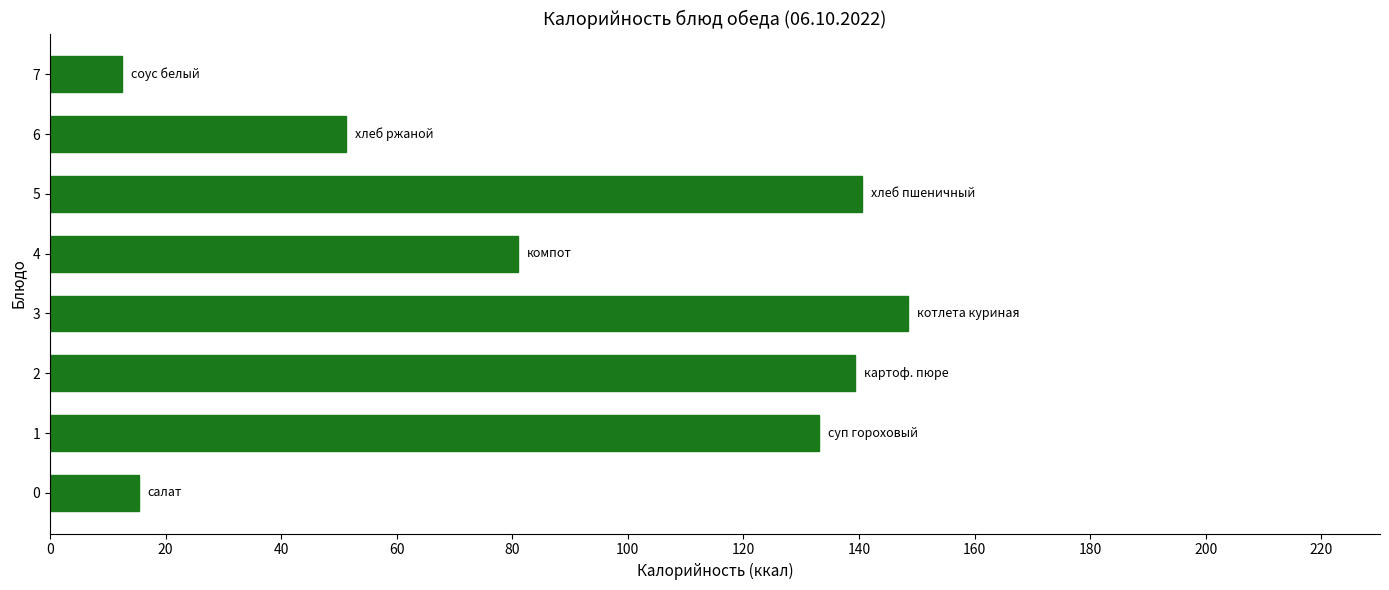

Read the value at 7.

12.5